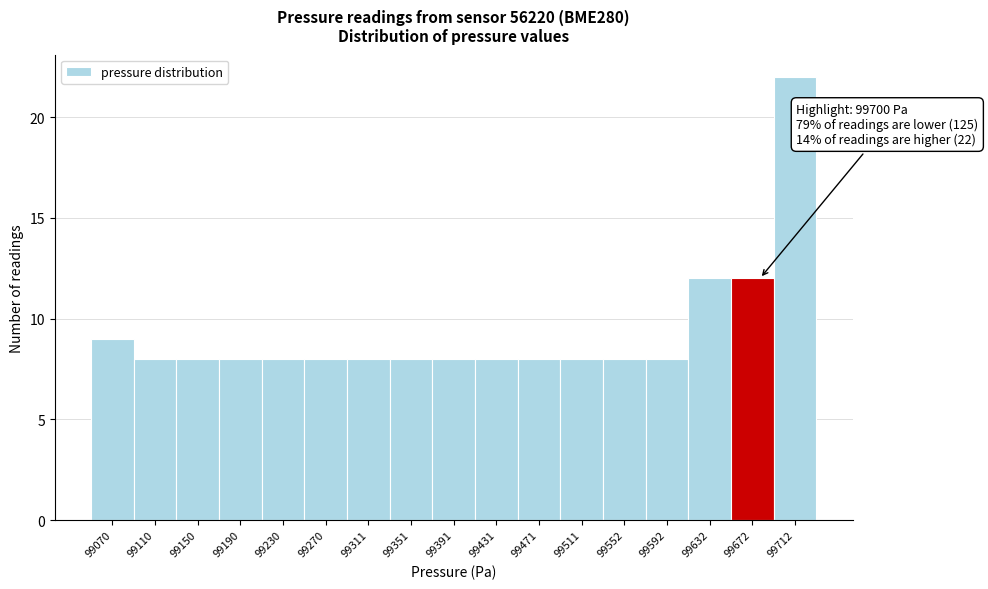

Reading right to left, extract all data points from this chart.

99712=22	99672=12	99632=12	99592=8	99552=8	99511=8	99471=8	99431=8	99391=8	99351=8	99311=8	99270=8	99230=8	99190=8	99150=8	99110=8	99070=9